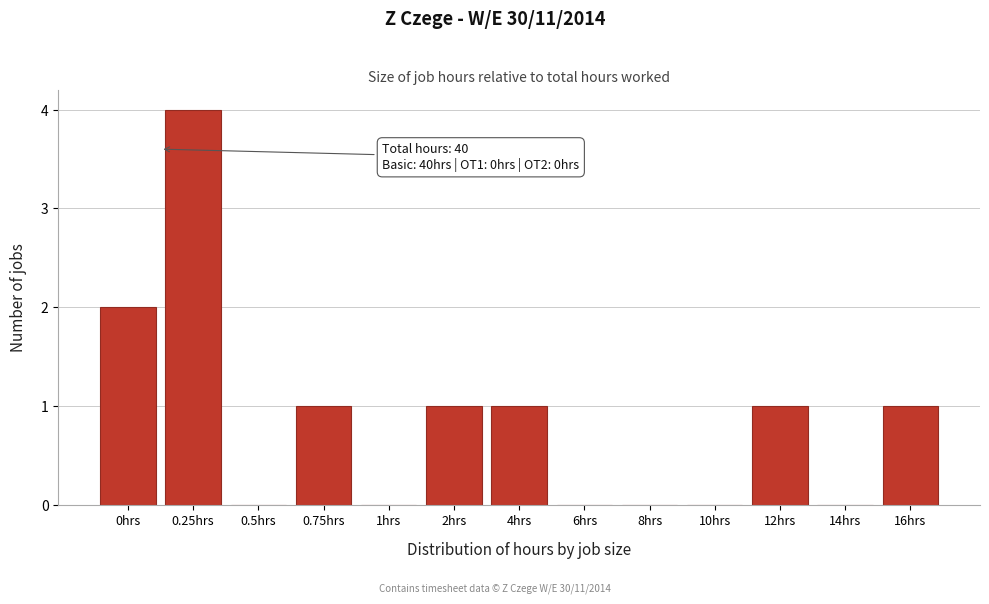

Reading left to right, list all the values displayed in this chart.

0hrs=2	0.25hrs=4	0.5hrs=0	0.75hrs=1	1hrs=0	2hrs=1	4hrs=1	6hrs=0	8hrs=0	10hrs=0	12hrs=1	14hrs=0	16hrs=1